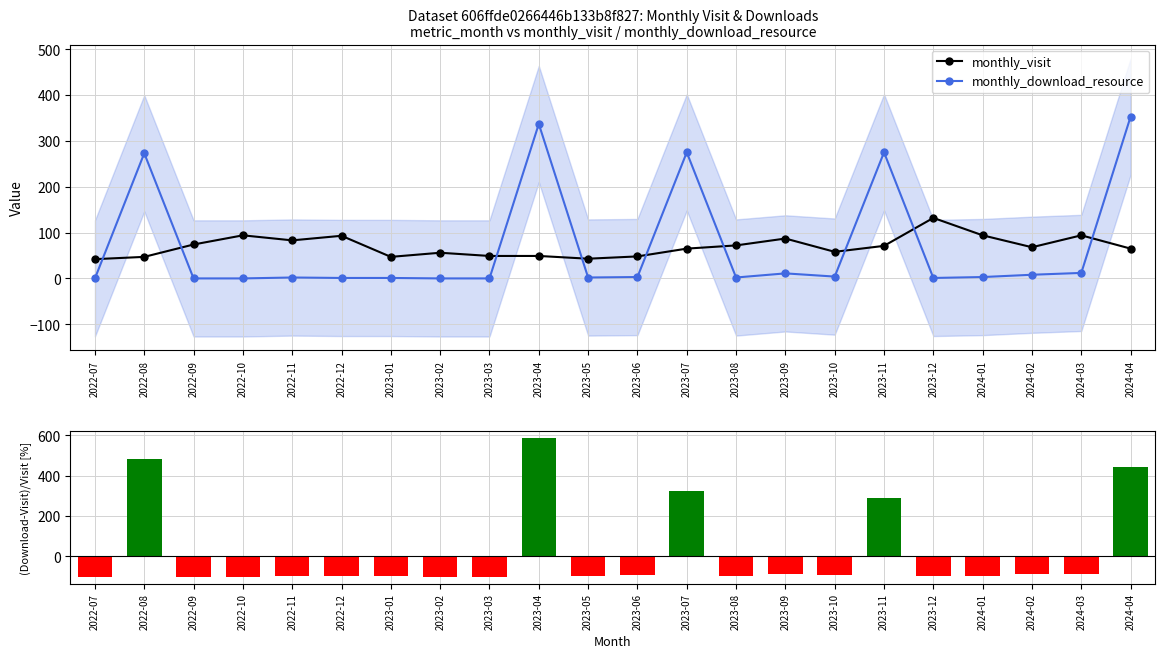

Rank the series at 2023-10 from highest to lowest value.

monthly_visit, monthly_download_resource, (Download-Visit)/Visit [%]